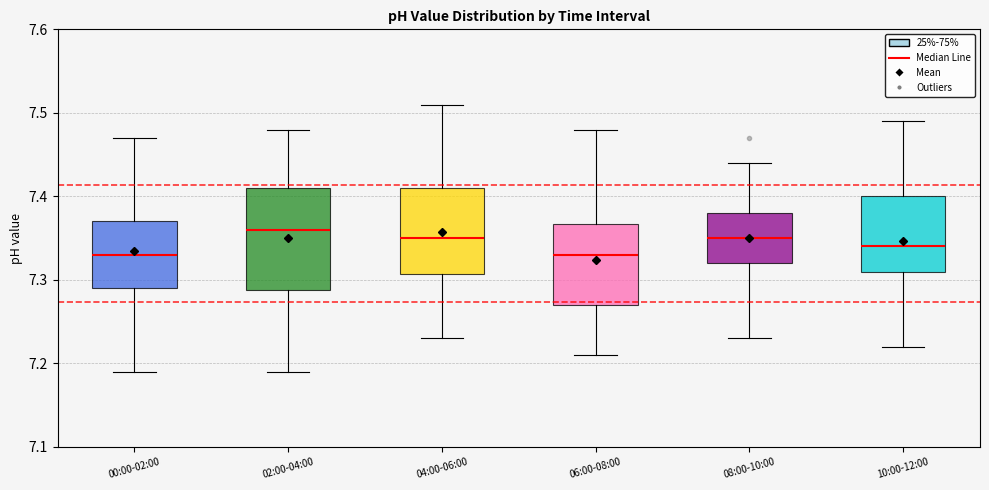

Which box is the tallest, from its lower edge to its upper edge?

02:00-04:00